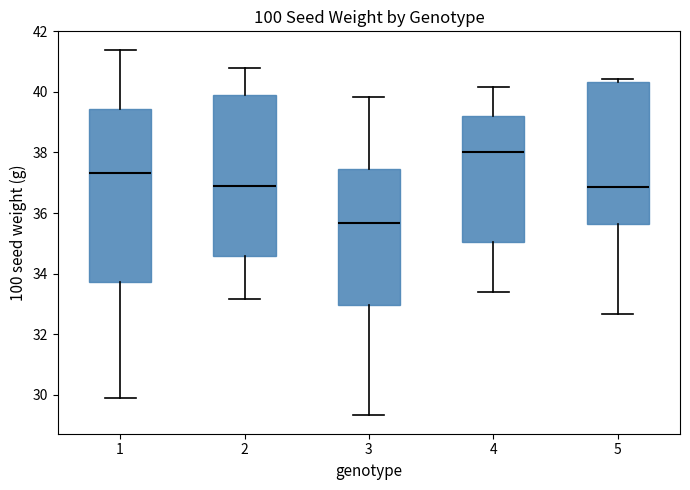

Where does the lower whisker of the box at x = 2 end on the y-axis? The values are not printed on the chart, so give them approximately, as read against the axis.

33.2